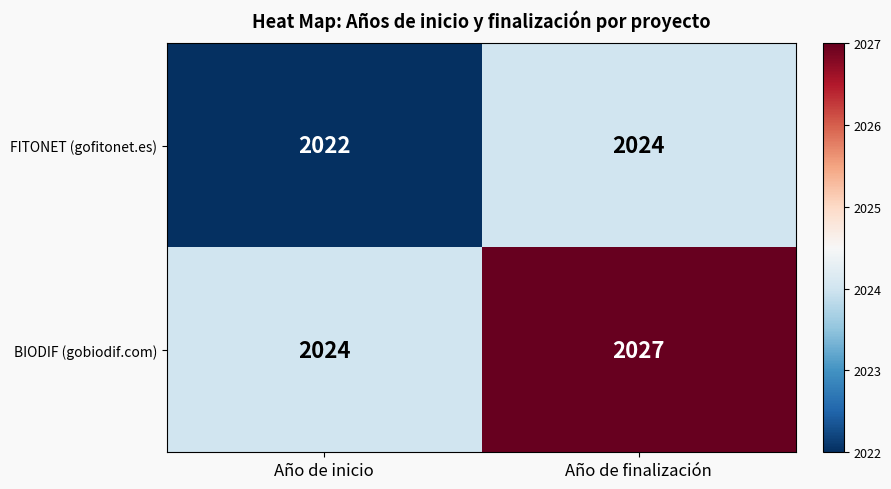

What is the average value of the FITONET (gofitonet.es) series?

2023